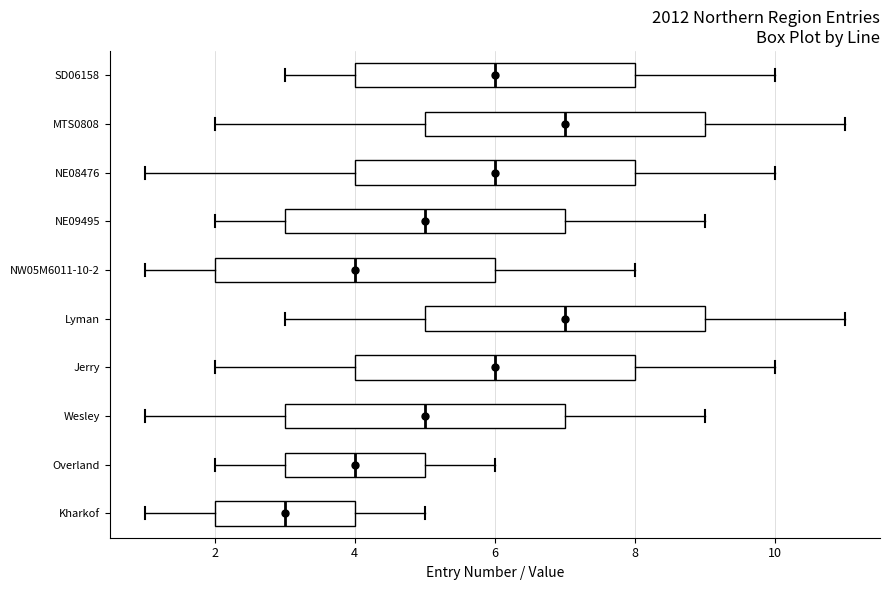

Reading bottom to top, read every box against the x-axis: the position of its median line, the range the box covers, and the ends of its whiskers. The values are not printed on the chart, so give them approximately, as read against the axis.

Kharkof: median 3, box 2 to 4, whiskers 1 to 5
Overland: median 4, box 3 to 5, whiskers 2 to 6
Wesley: median 5, box 3 to 7, whiskers 1 to 9
Jerry: median 6, box 4 to 8, whiskers 2 to 10
Lyman: median 7, box 5 to 9, whiskers 3 to 11
NW05M6011-10-2: median 4, box 2 to 6, whiskers 1 to 8
NE09495: median 5, box 3 to 7, whiskers 2 to 9
NE08476: median 6, box 4 to 8, whiskers 1 to 10
MTS0808: median 7, box 5 to 9, whiskers 2 to 11
SD06158: median 6, box 4 to 8, whiskers 3 to 10